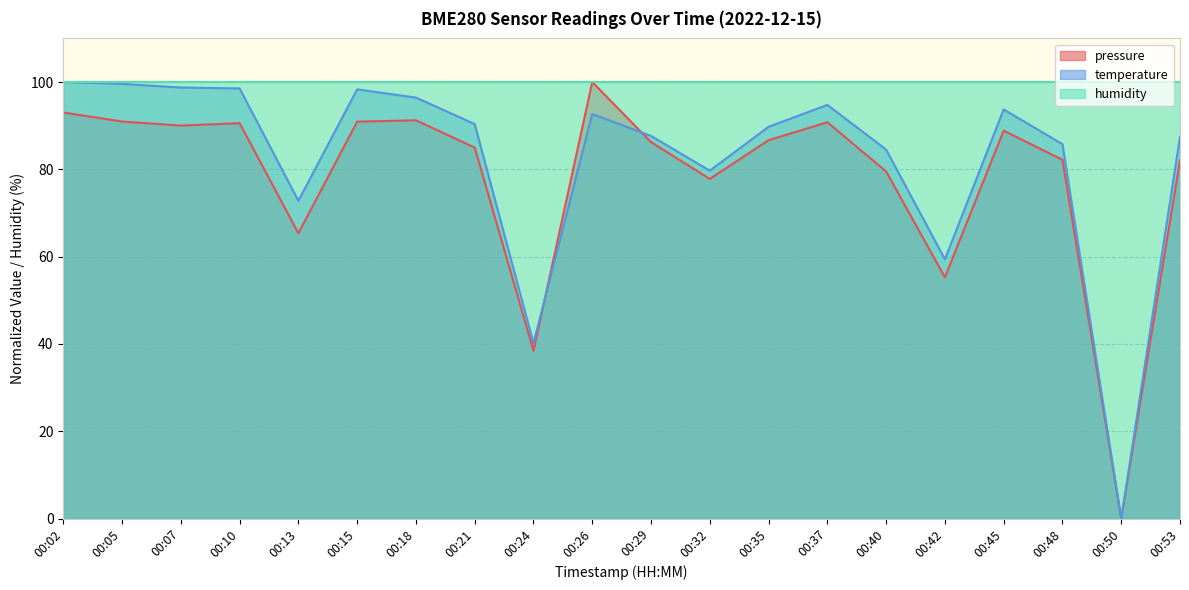

At which category does temperature reach its first local peak?

00:15